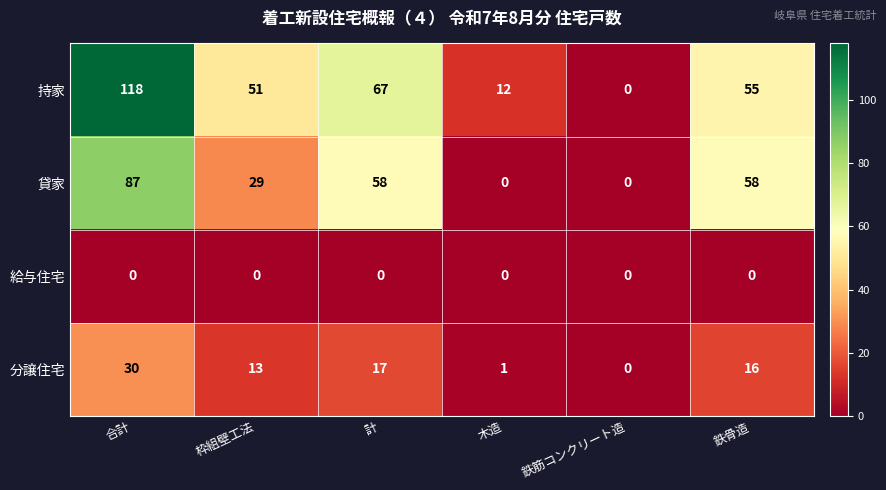

Is it true that 持家 equals 89 at 枠組壁工法?

False